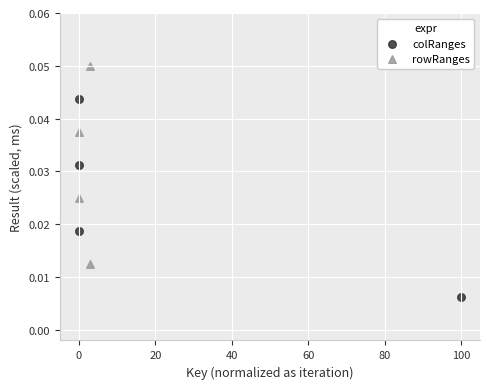

Which series reaches the maximum Y coordinate?

rowRanges